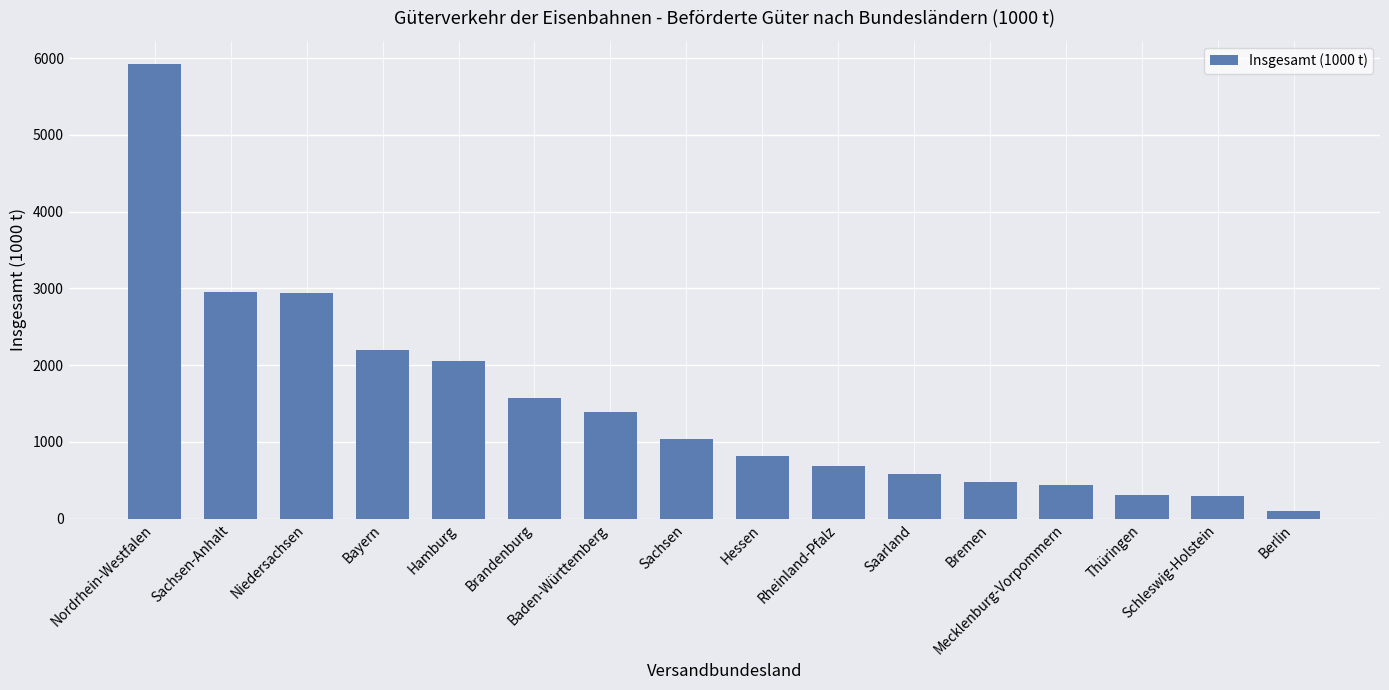

What is the sum of the values at Berlin and Nordrhein-Westfalen?

6029